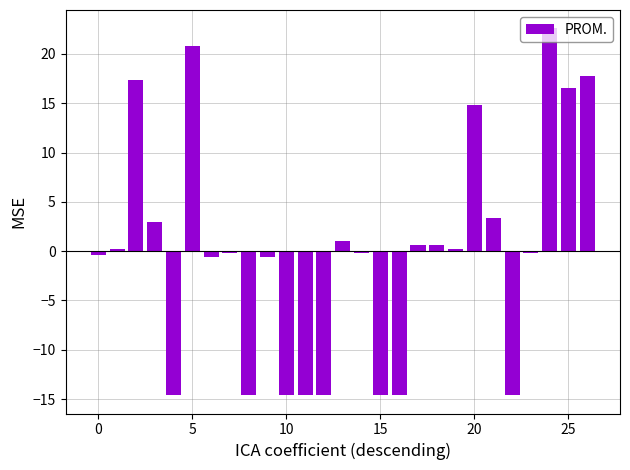

Count the number of values greater than 0.

13